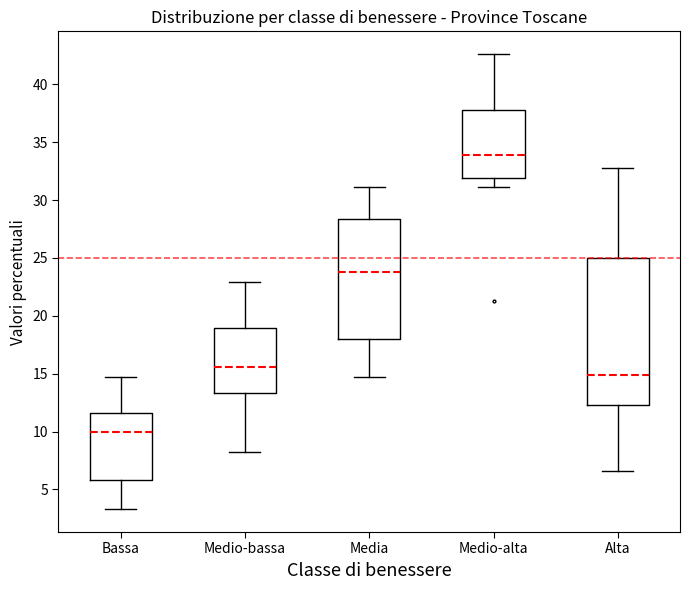

Reading left to right, read every box against the y-axis: the position of its median line, the range the box covers, and the ends of its whiskers. The values are not printed on the chart, so give them approximately, as read against the axis.

Bassa: median 10.0, box 6.0 to 11.5, whiskers 3.5 to 15.0
Medio-bassa: median 15.5, box 13.5 to 19.0, whiskers 8.0 to 23.0
Media: median 24.0, box 18.0 to 28.5, whiskers 15.0 to 31.0
Medio-alta: median 34.0, box 32.0 to 38.0, whiskers 31.0 to 42.5
Alta: median 15.0, box 12.5 to 25.0, whiskers 6.5 to 33.0